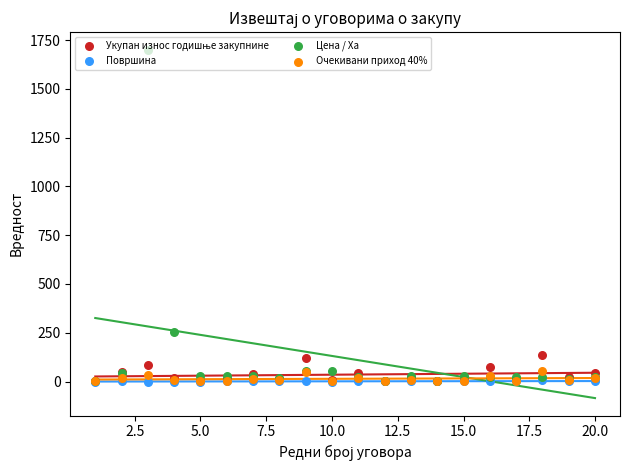

Which series contains the highest Y value?

Цена / Ха